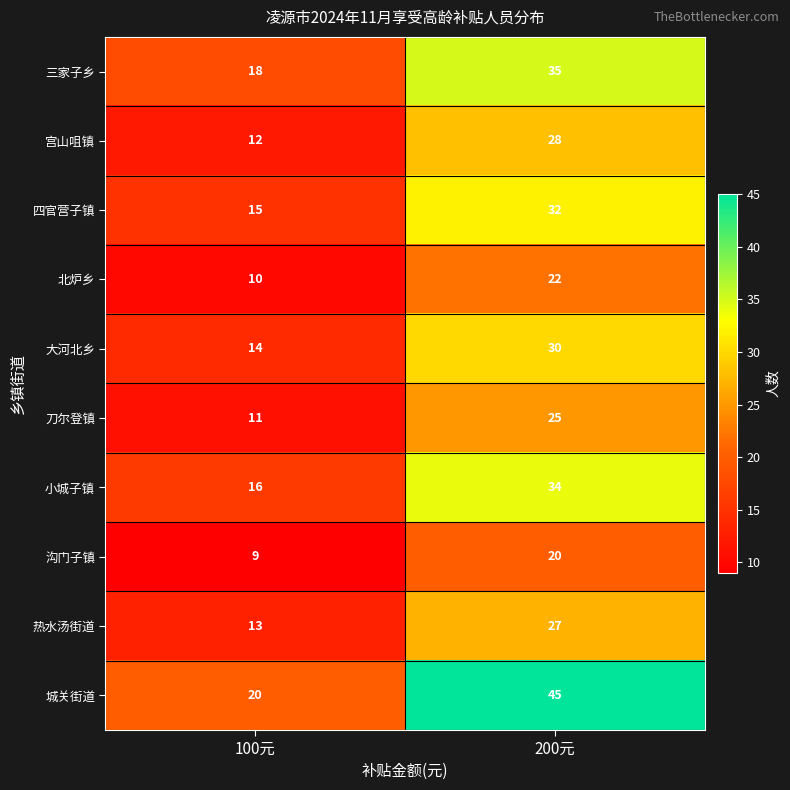

How many series are shown in this chart?

10